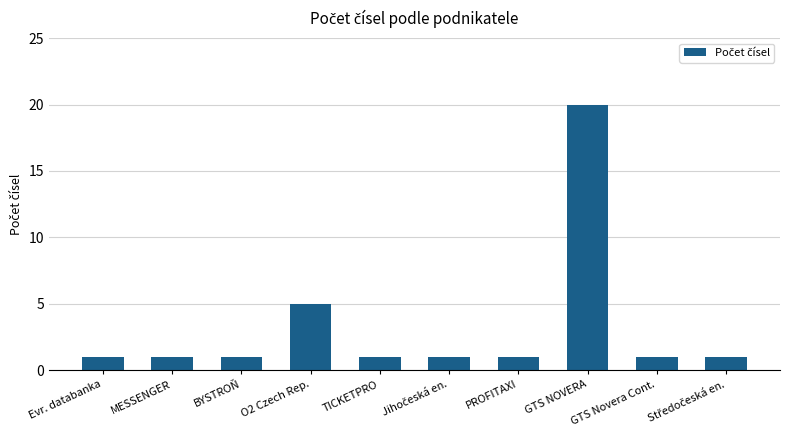

The value at Evr. databanka is 1. True or false?

True